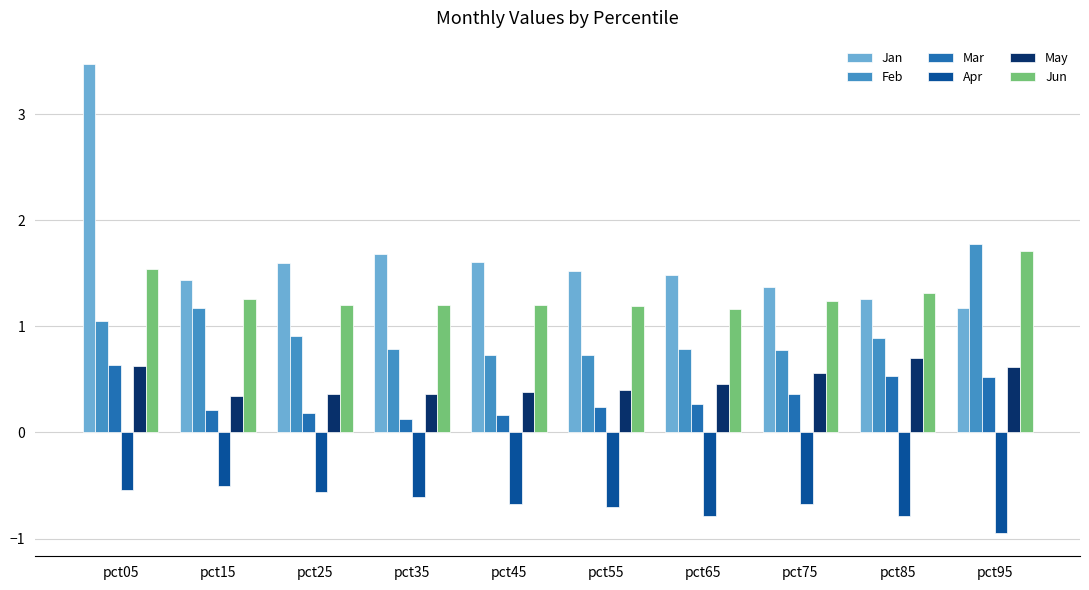

At how many categories does at least one series exceed 2?

1